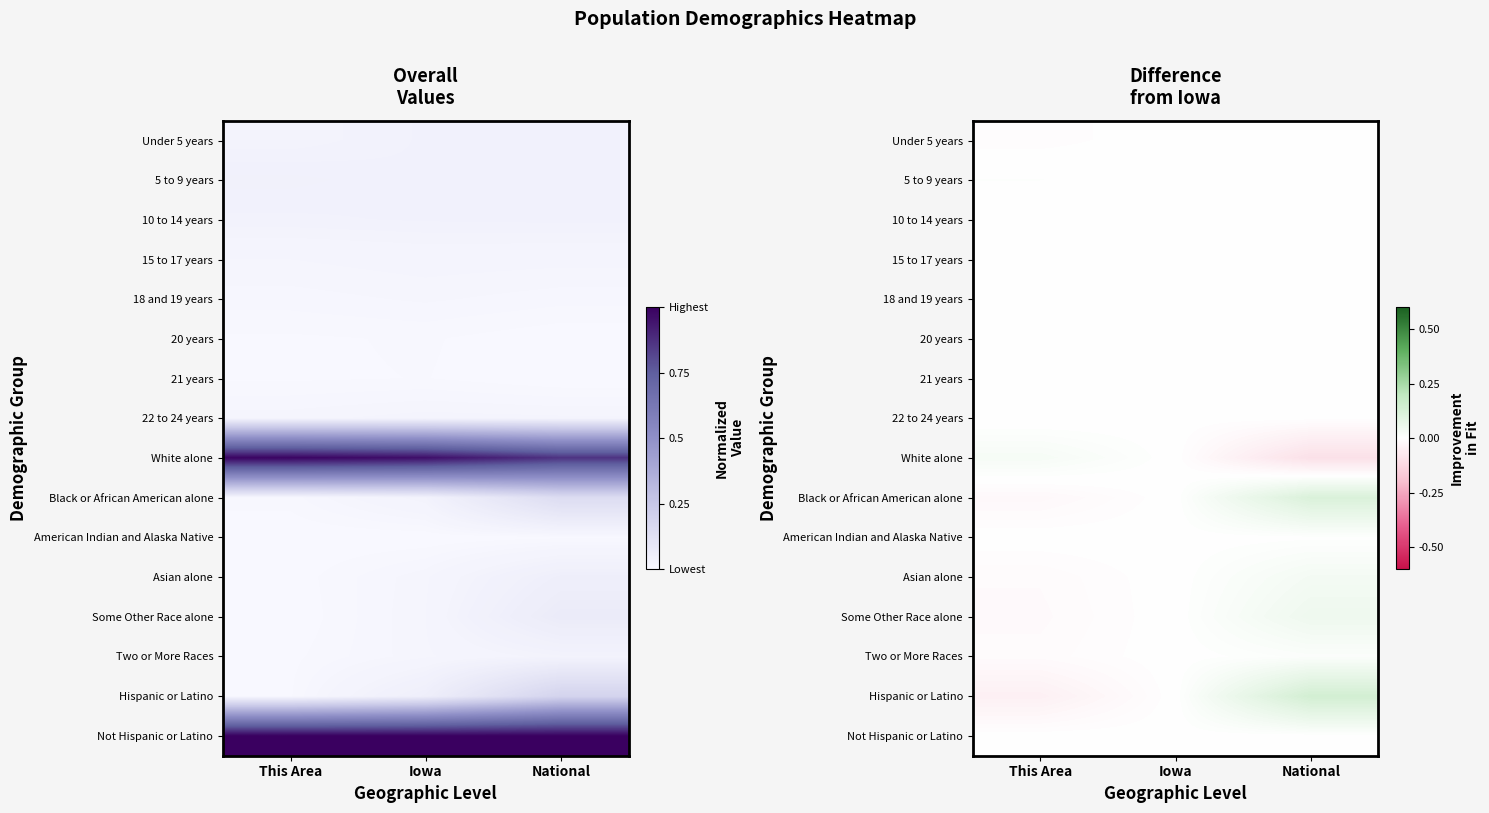

What is the smallest value displayed?

-0.1